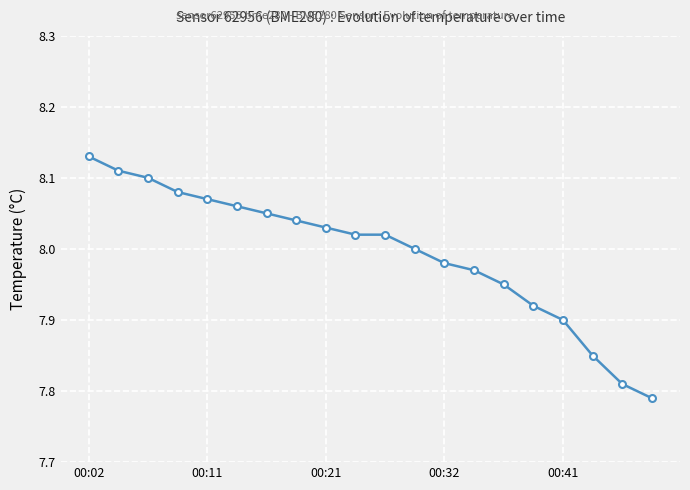

What is the difference between the maximum and second lowest values?

0.3